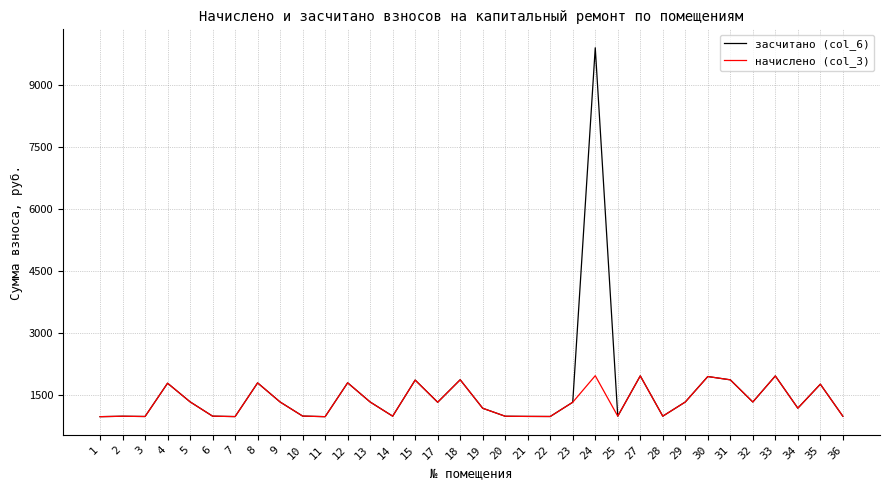

At which category is the sum across all series the highest?

24